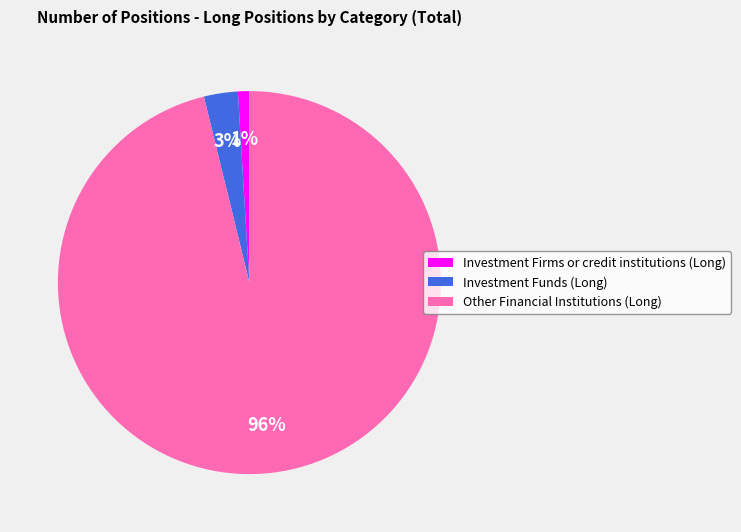

What percentage is the Investment Firms or credit institutions (Long) slice, to the nearest percent?

1%